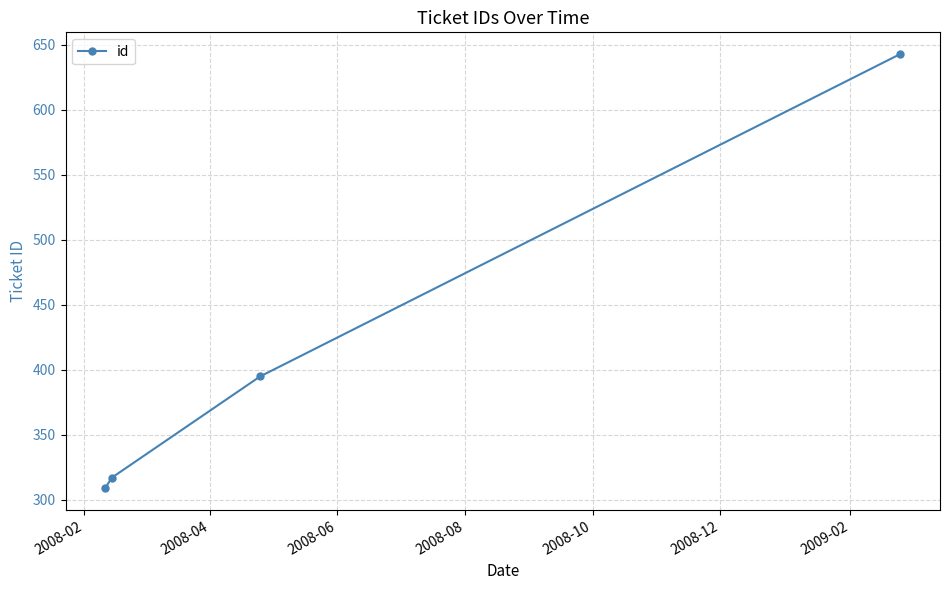

True or false: there are more than 2 points higher than both neighbors.

False